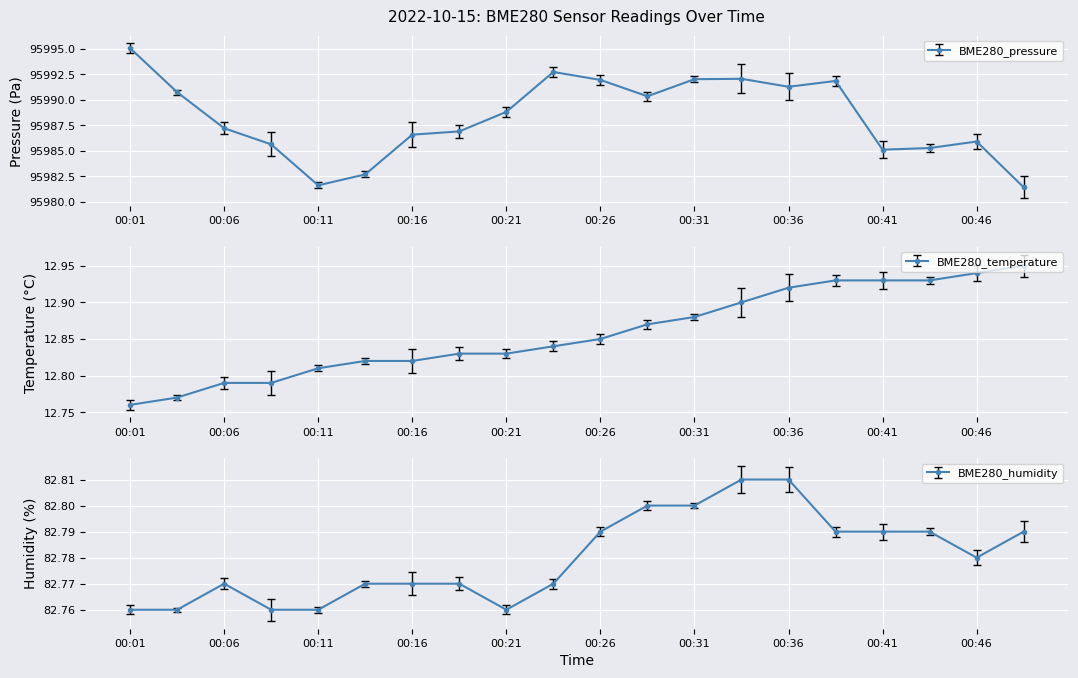

True or false: BME280_humidity has a value of 139.3 at 00:49.

False